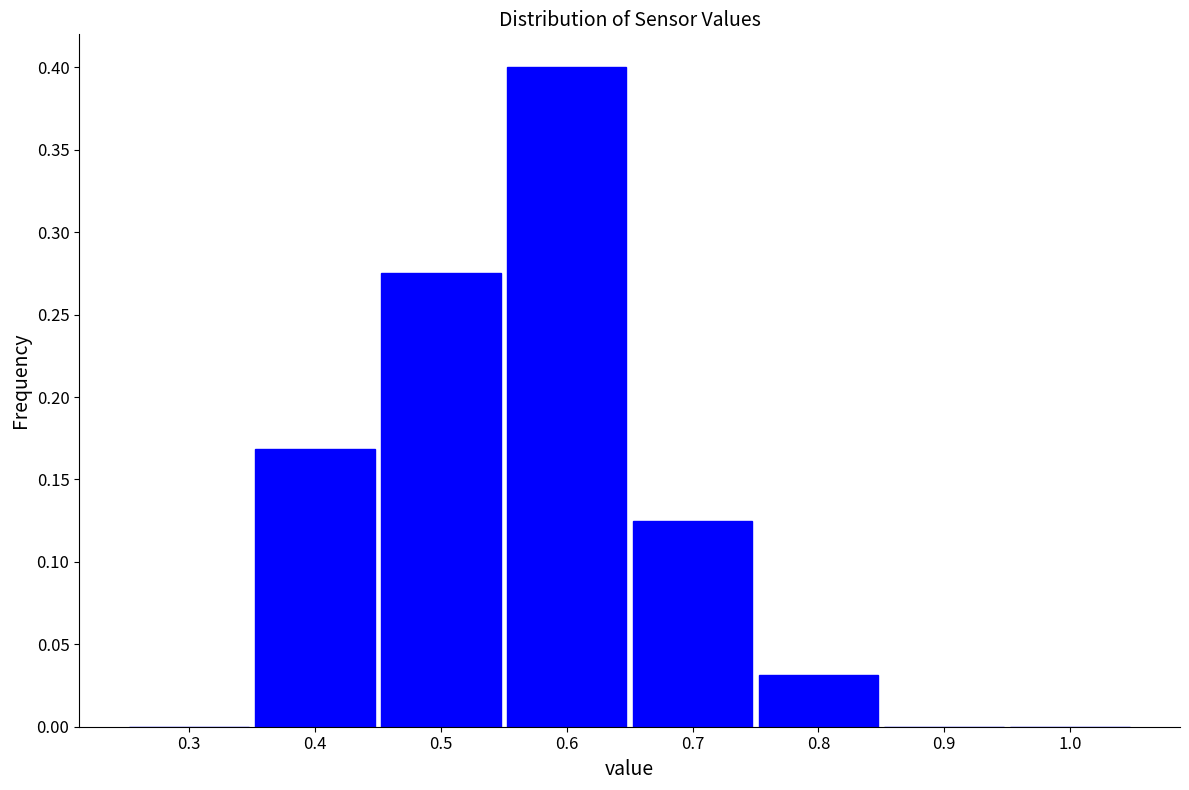

Reading left to right, transcribe this chart: for each bar, give the range it covers on the x-axis and its height. The values are not printed on the chart, so give them approximately, as read against the axis.

0.25 to 0.35: 0
0.35 to 0.45: 0.170
0.45 to 0.55: 0.275
0.55 to 0.65: 0.400
0.65 to 0.75: 0.125
0.75 to 0.85: 0.030
0.85 to 0.95: 0
0.95 to 1.05: 0